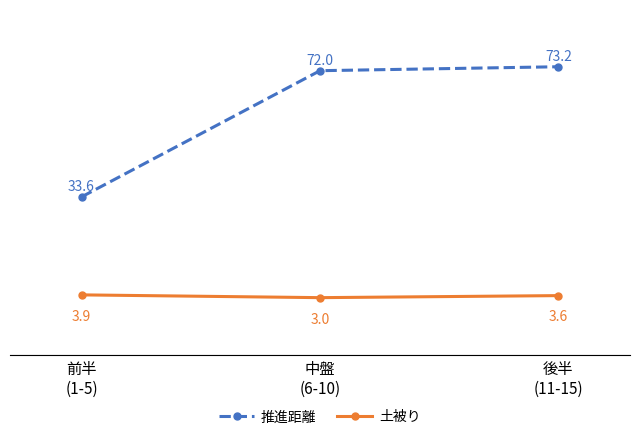

What is the label of the 2nd point from the left?

中盤
(6-10)